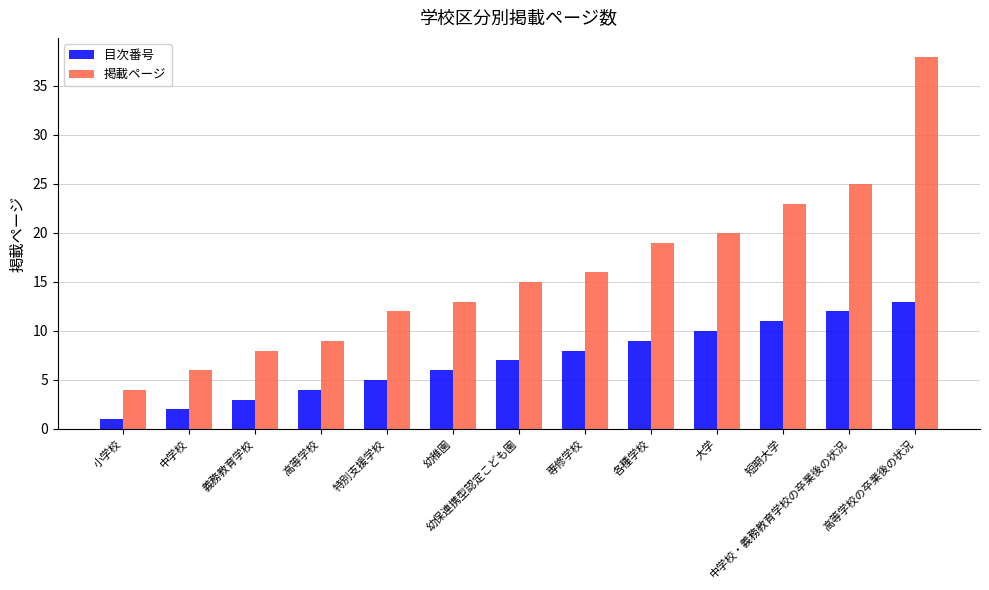

Does the chart contain any negative values?

No